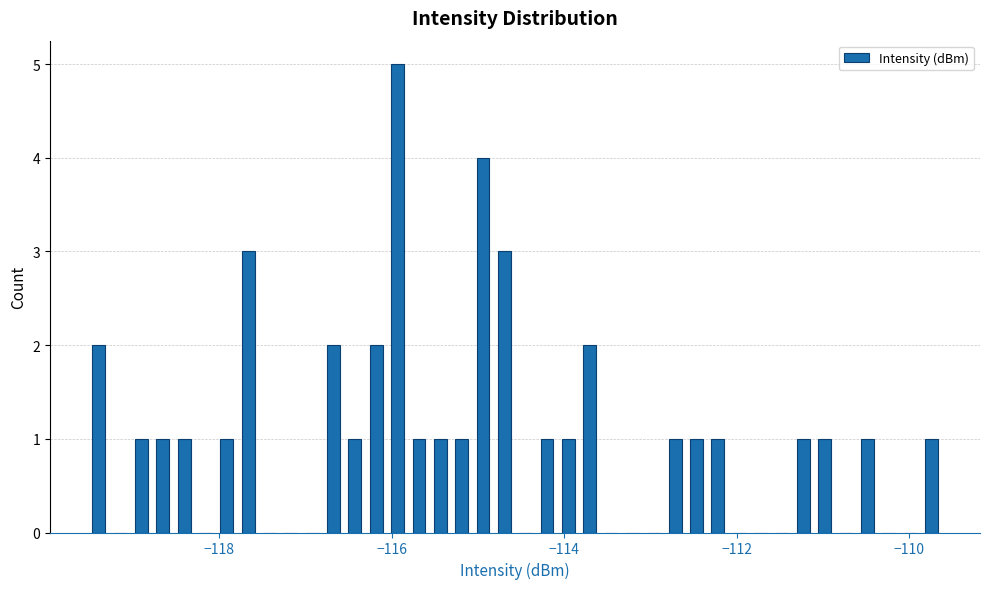

Around what value on the x-axis is the tallest bar? Give the approximate position of its centre, as read against the axis.

-116.0